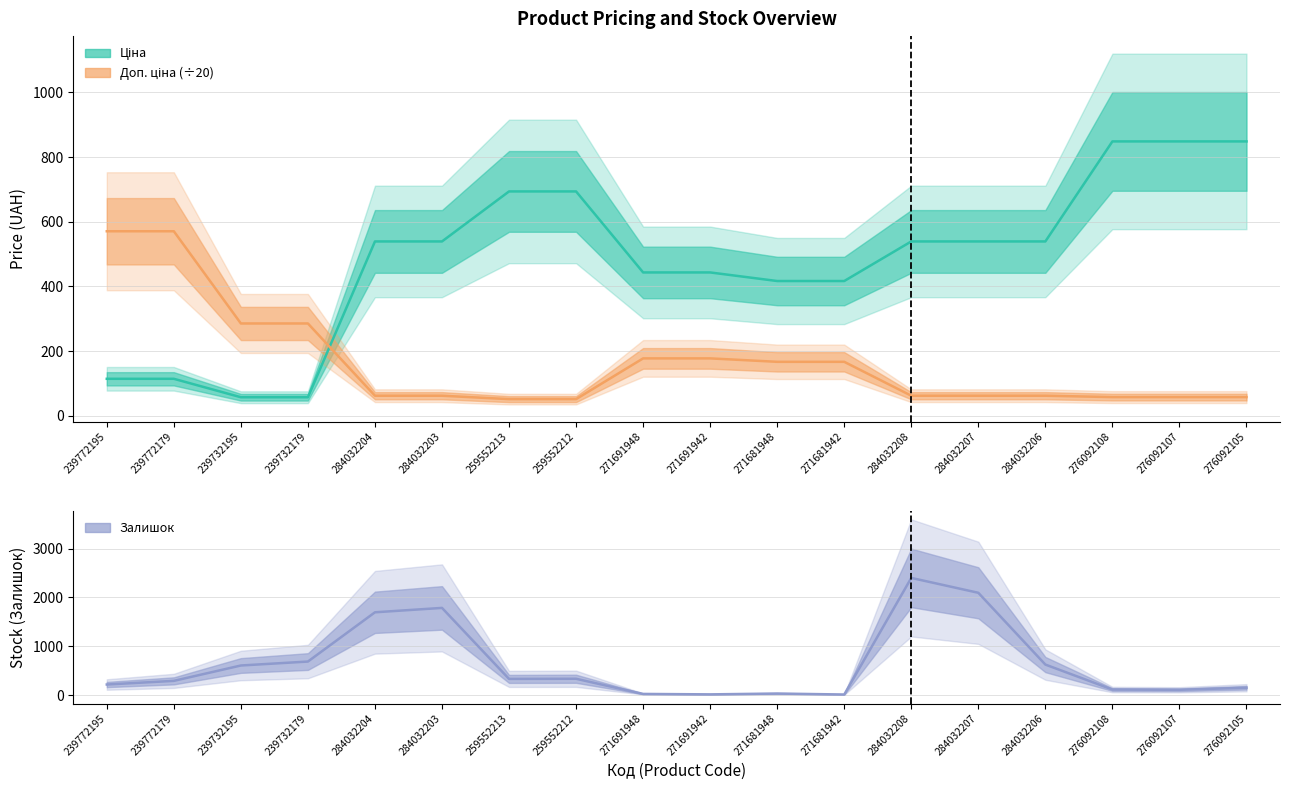

True or false: Доп. ціна (÷20) has a value of 177.2 at 271691948.

True